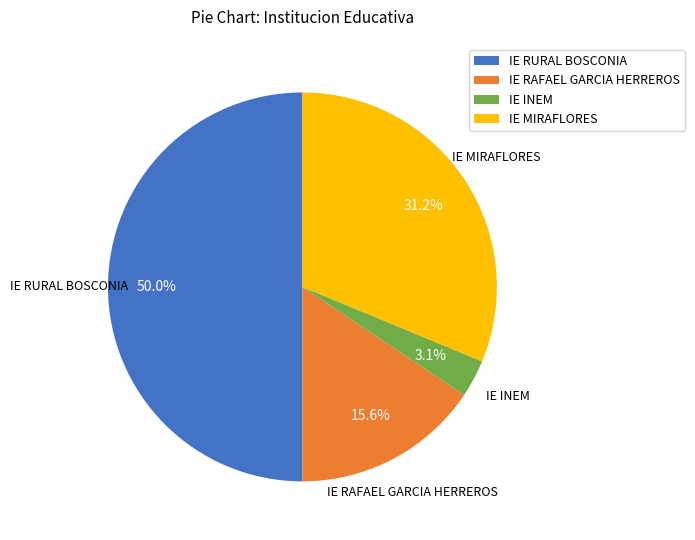

How many segments does this pie chart have?

4